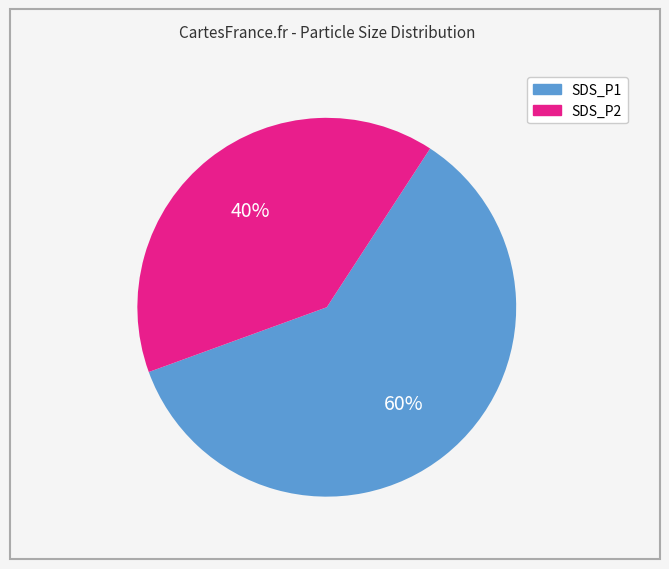

To the nearest percent, what is the difference between the SDS_P1 and SDS_P2 slice percentages?

20%